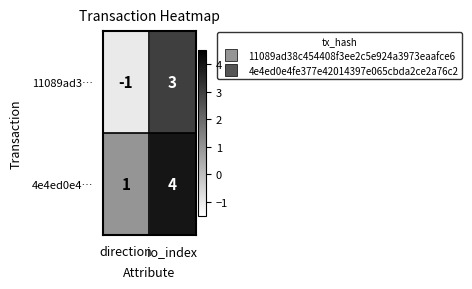

At which category is the sum across all series the highest?

io_index